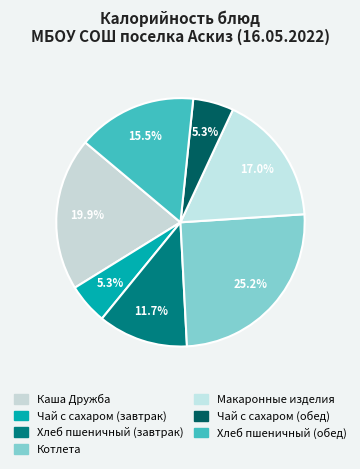

Rank the categories by value from lowest to highest.

Чай с сахаром (завтрак), Чай с сахаром (обед), Хлеб пшеничный (завтрак), Хлеб пшеничный (обед), Макаронные изделия, Каша Дружба, Котлета